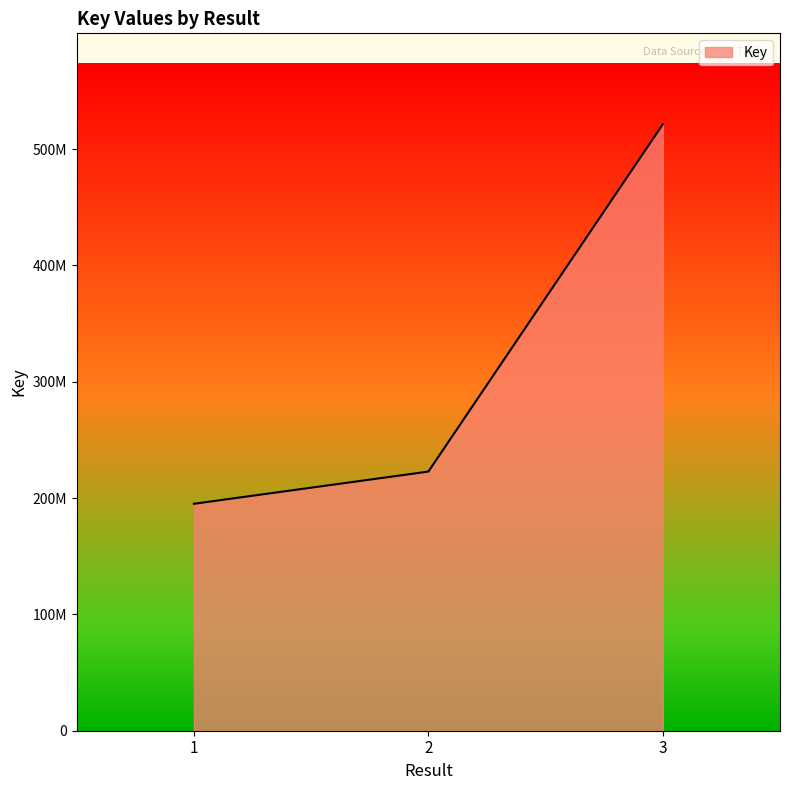

Is this an area chart (filled region under the line)?

Yes